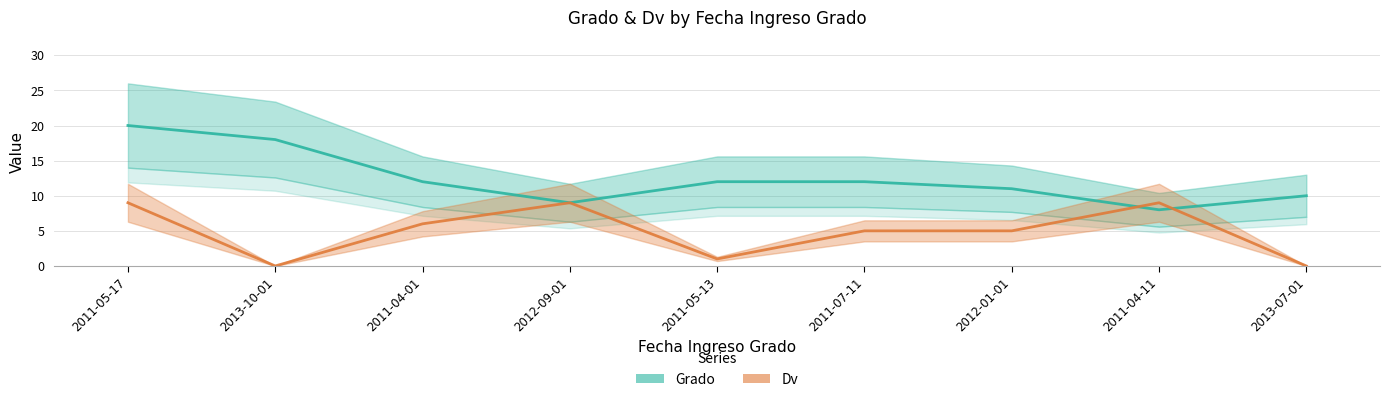

Which series has the largest total across all categories?

Grado